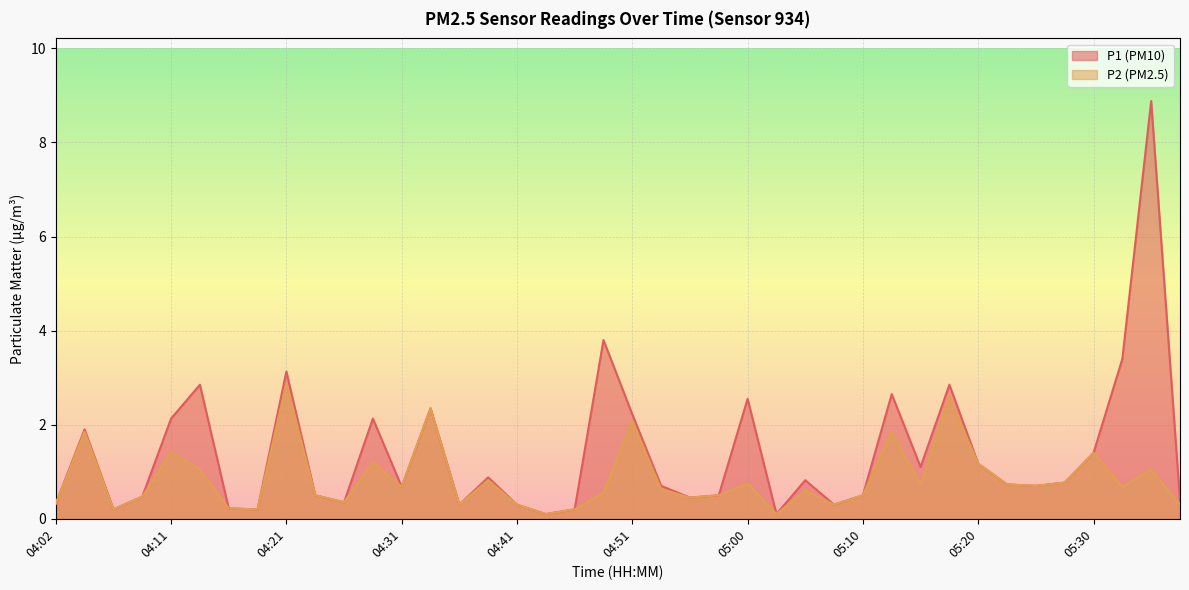

Which has a higher value, 04:36 or 04:16?

04:36